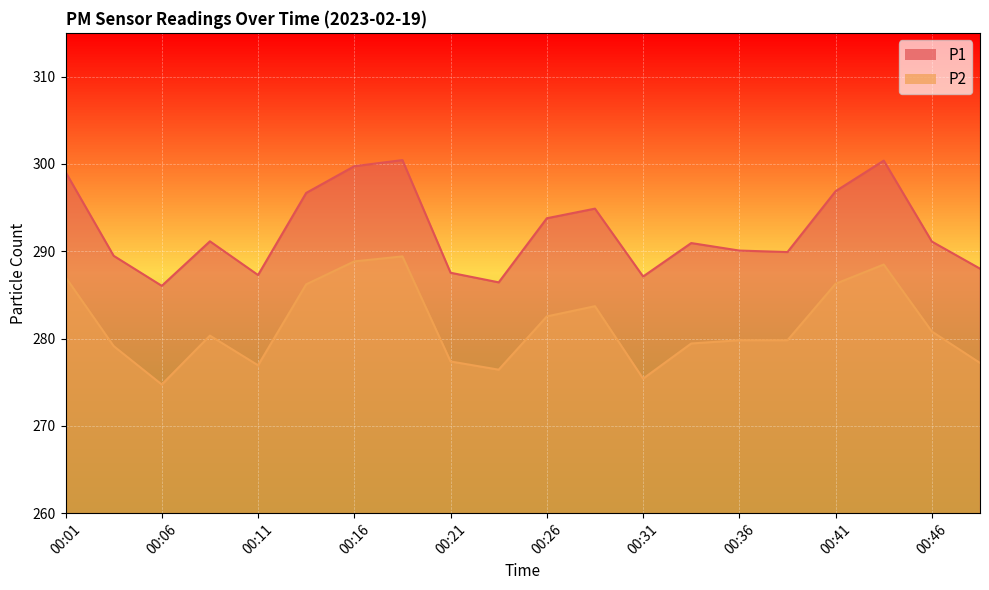

Where does the P1 series first go above 291?

00:01